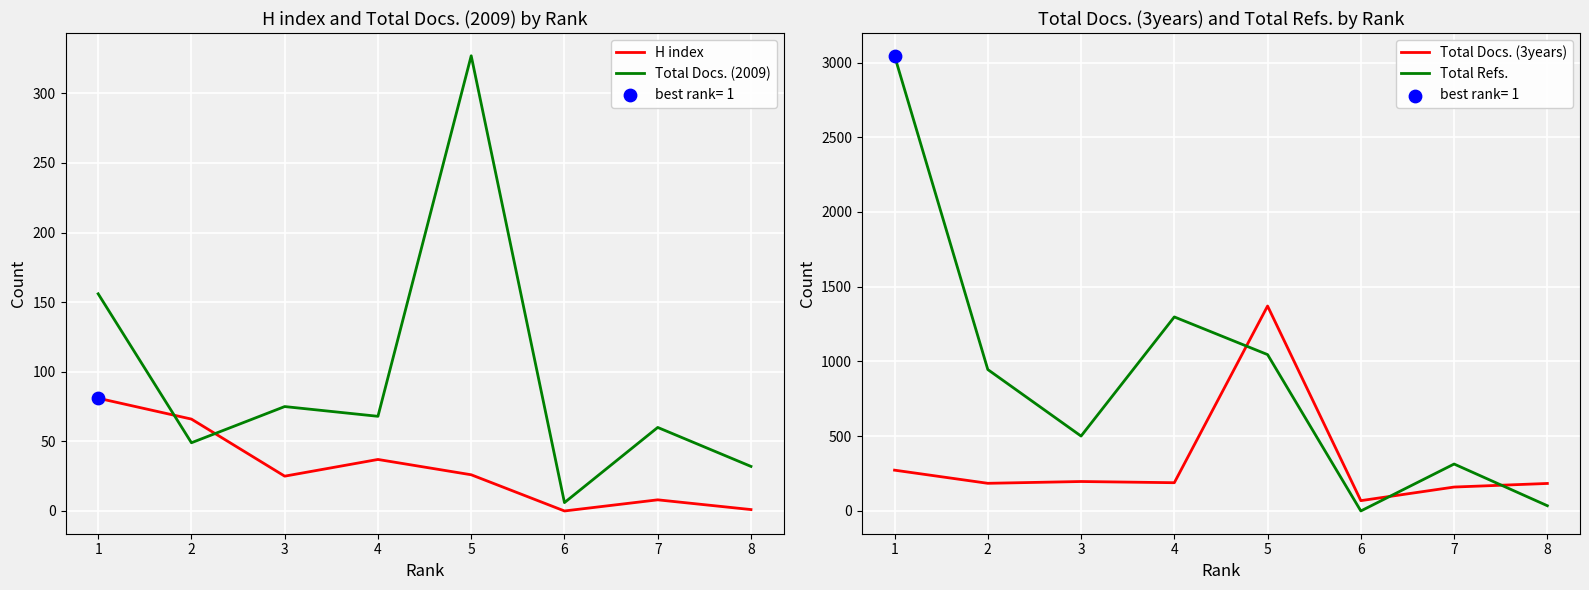

Is the value of Total Refs. at 7 greater than the value of Total Docs. (3years) at 5?

No